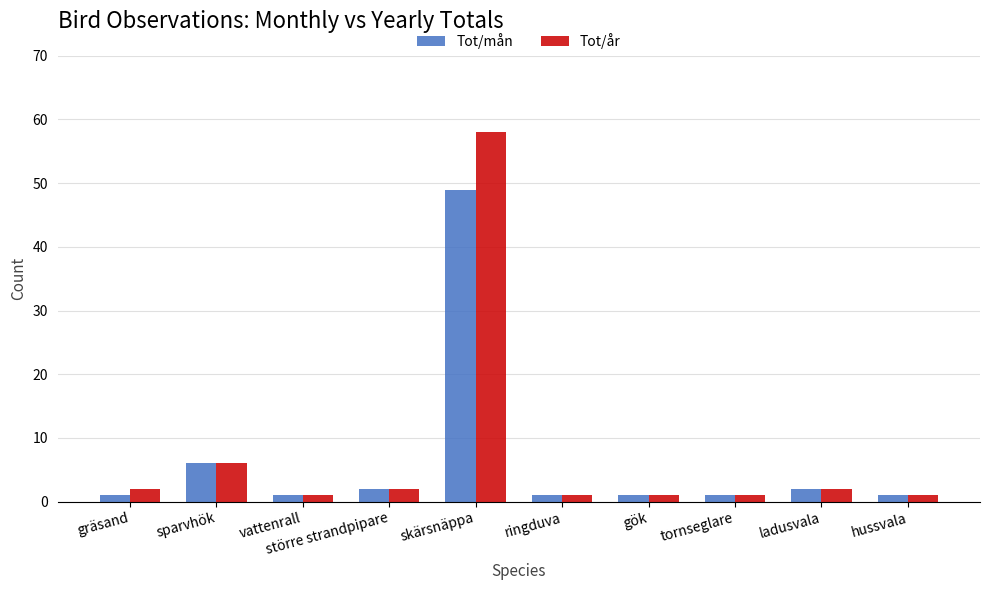

Reading left to right, transcribe all the data shown in this chart.

Tot/mån: 1	6	1	2	49	1	1	1	2	1
Tot/år: 2	6	1	2	58	1	1	1	2	1